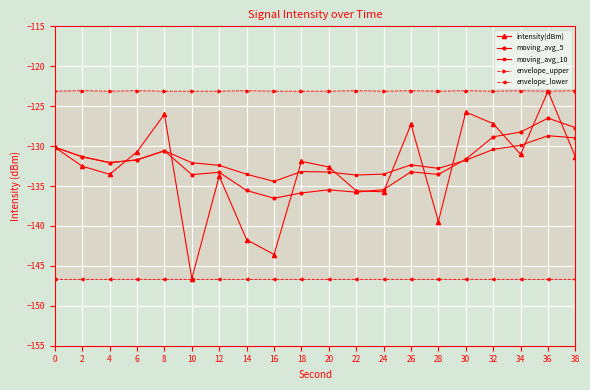

How many data points in moving_avg_10 are above -132?

9